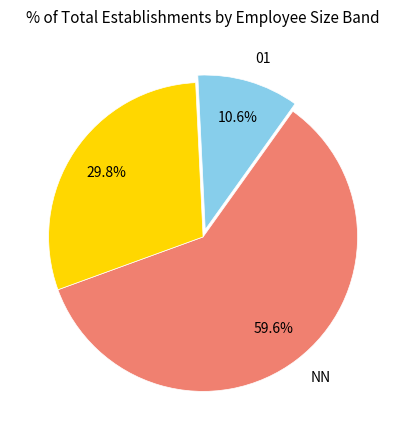

Is there any slice that represents more than half of the pie?

Yes